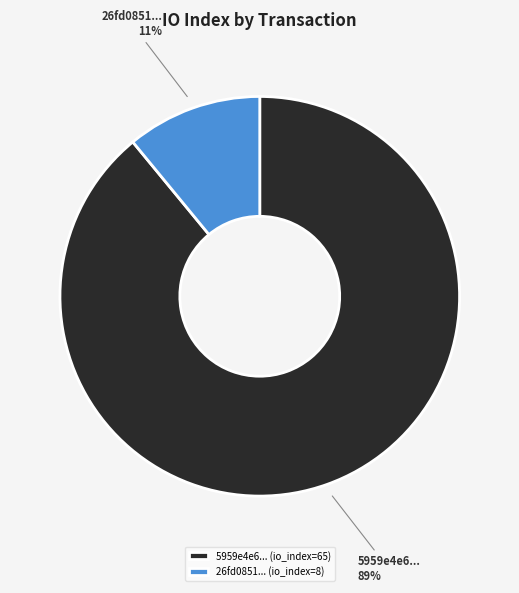

To the nearest percent, what is the difference between the largest and smallest slice percentages?

78%